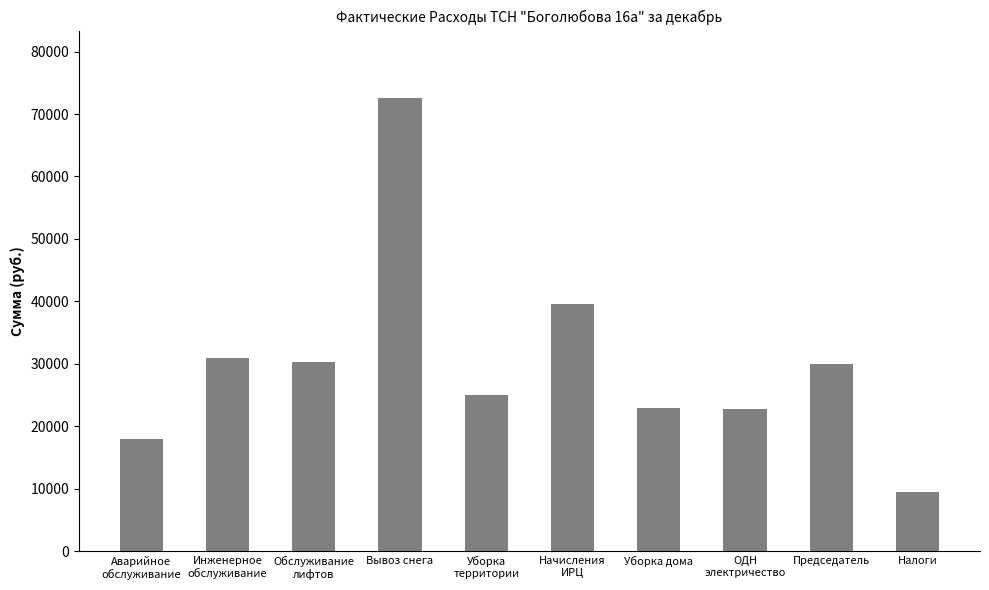

The value at Аварийное
обслуживание is 6063.2. True or false?

False